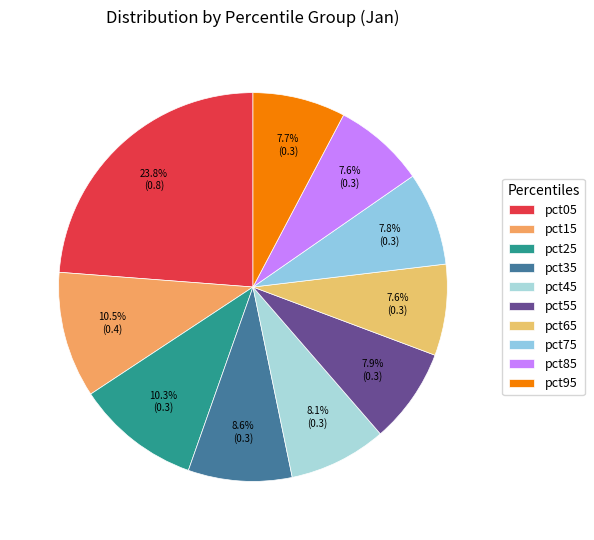

Does pct55 represent more than half of the total?

No